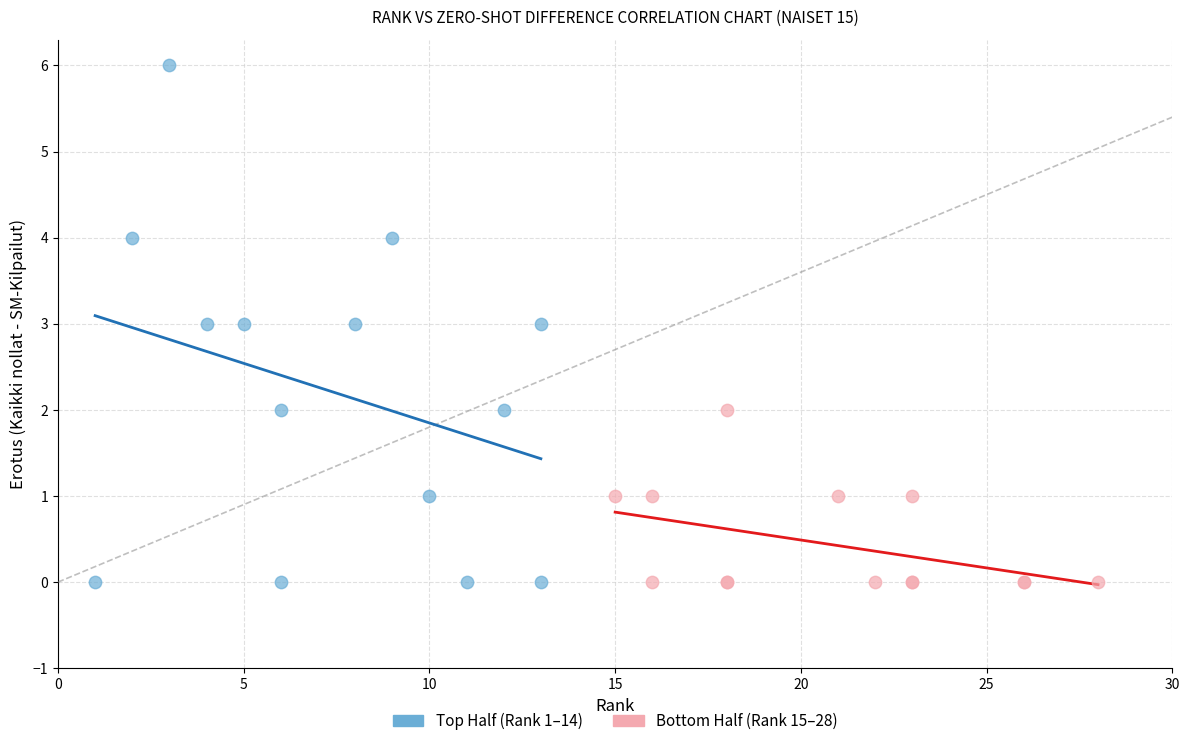

What are all the series names shown in the legend?

Top Half (Rank 1–14), Bottom Half (Rank 15–28)